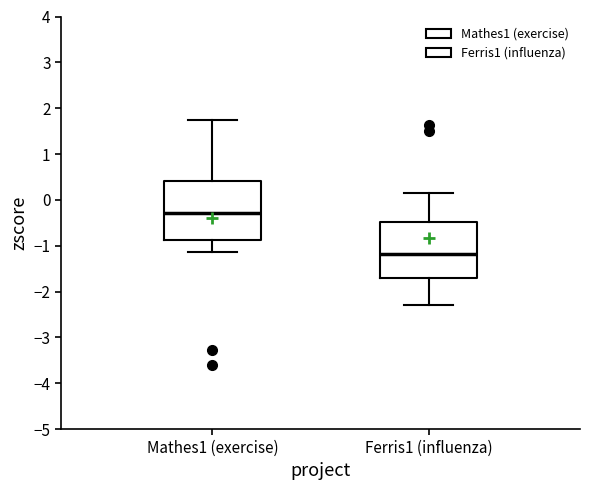

Which box has the highest median line?

Mathes1 (exercise)